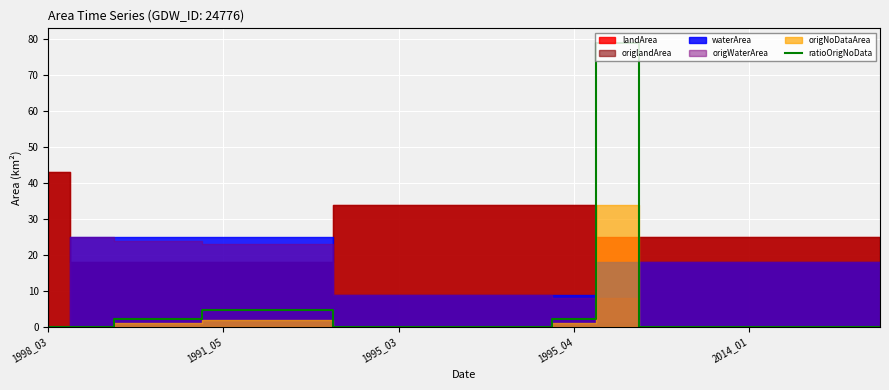

Reading right to left, extract all data points from this chart.

0.0	0.0	0.0	0.0	0.0	0.0	79.1	2.3	0.0	0.0	0.0	0.0	0.0	4.7	4.7	4.7	2.3	2.3	0.0	0.0